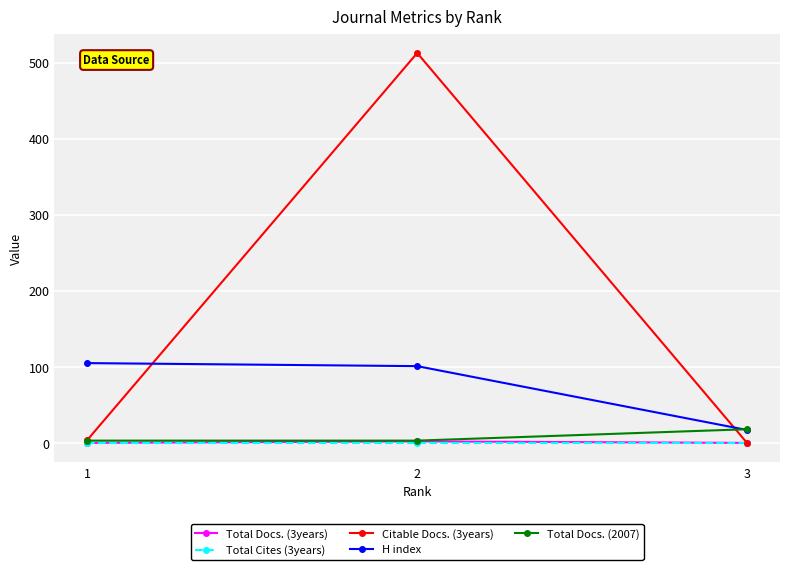

What is the sum of the Citable Docs. (3years) values at 2 and 1?

517